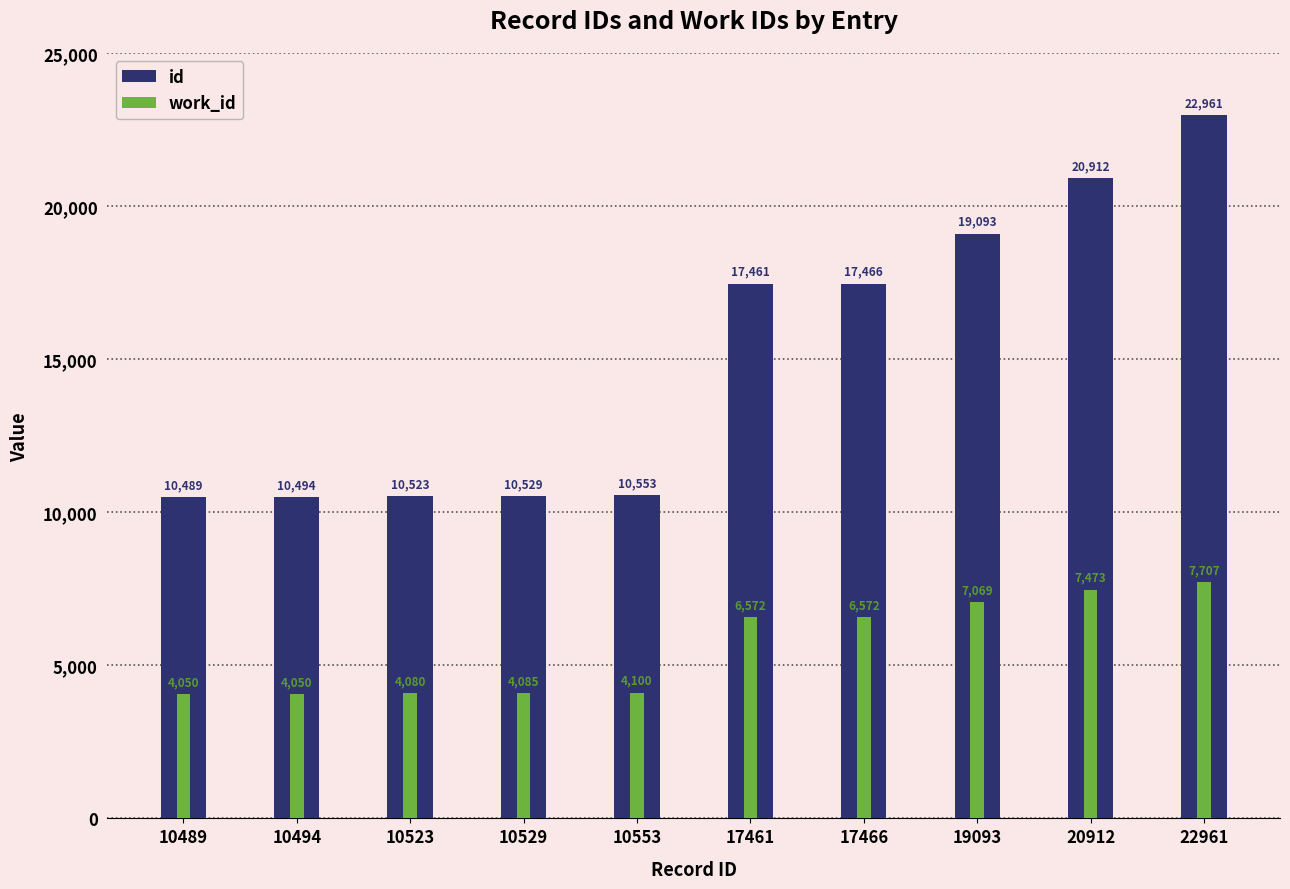

Rank the categories by id value from highest to lowest.

22961, 20912, 19093, 17466, 17461, 10553, 10529, 10523, 10494, 10489